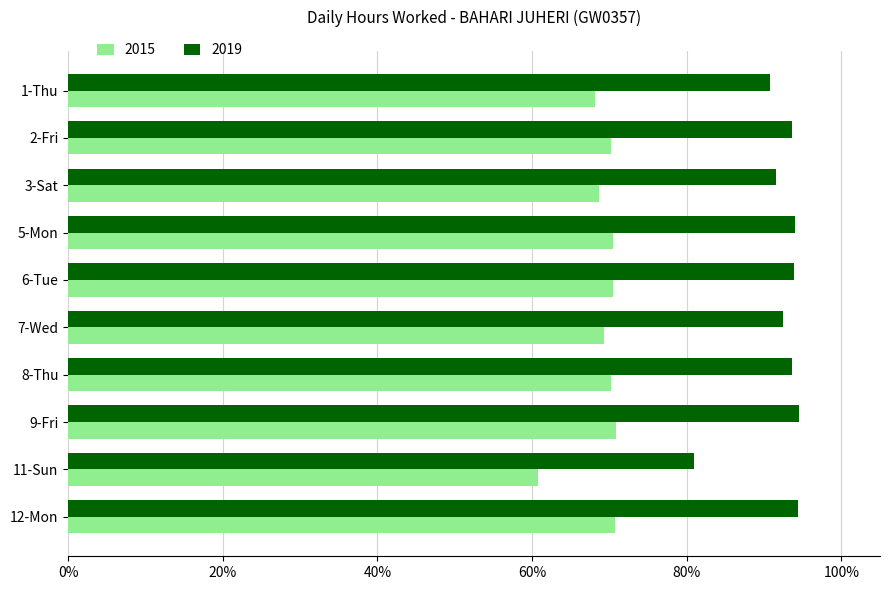

What are all the series names shown in the legend?

2015, 2019